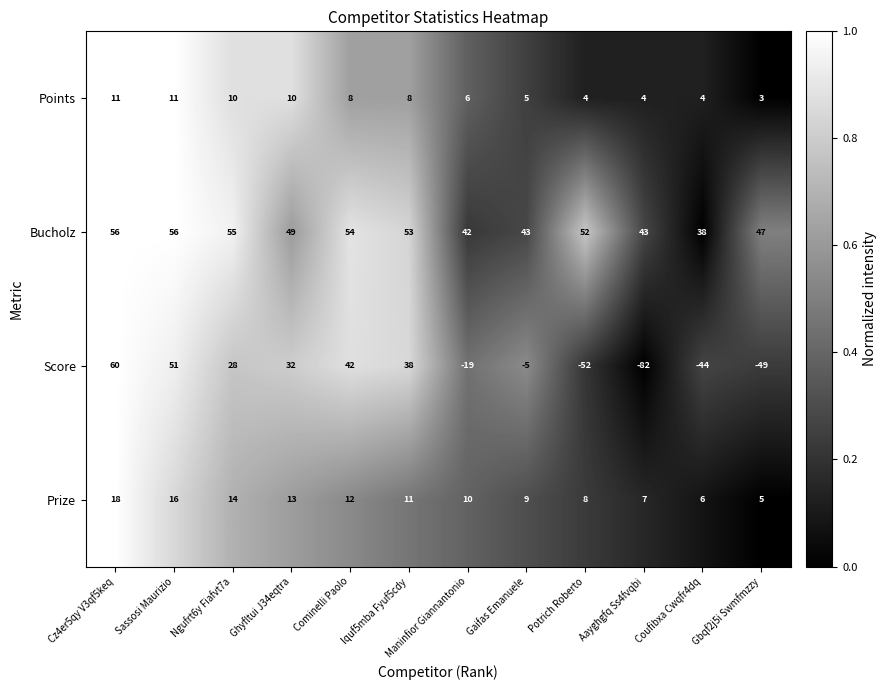

Rank the series by their maximum value, from highest to lowest.

Score, Bucholz, Prize, Points